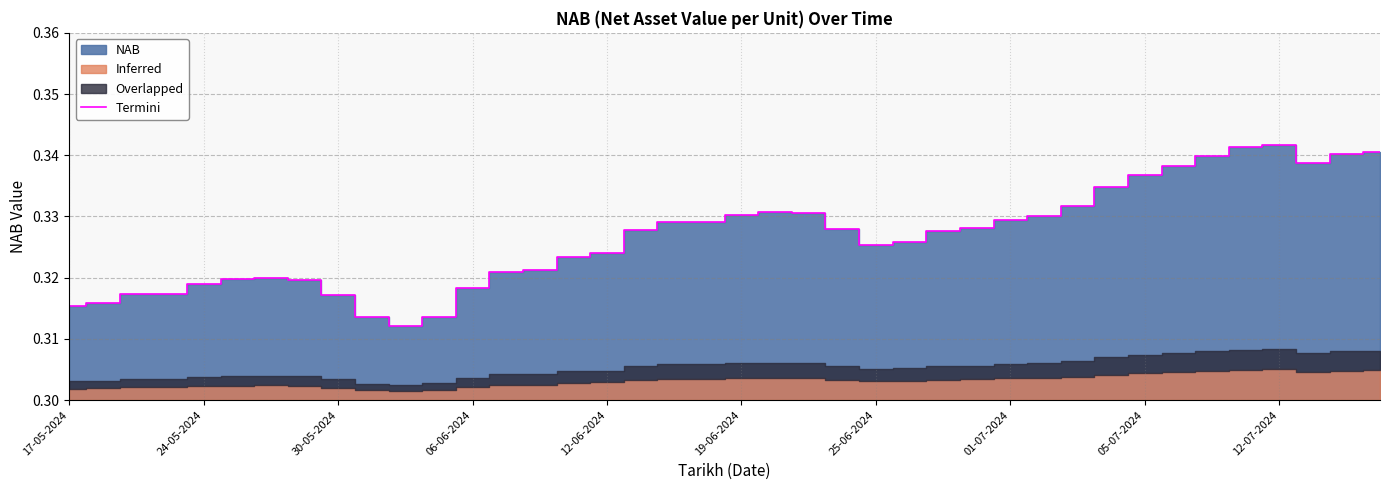

What is the approximate value at 01-07-2024?

0.3